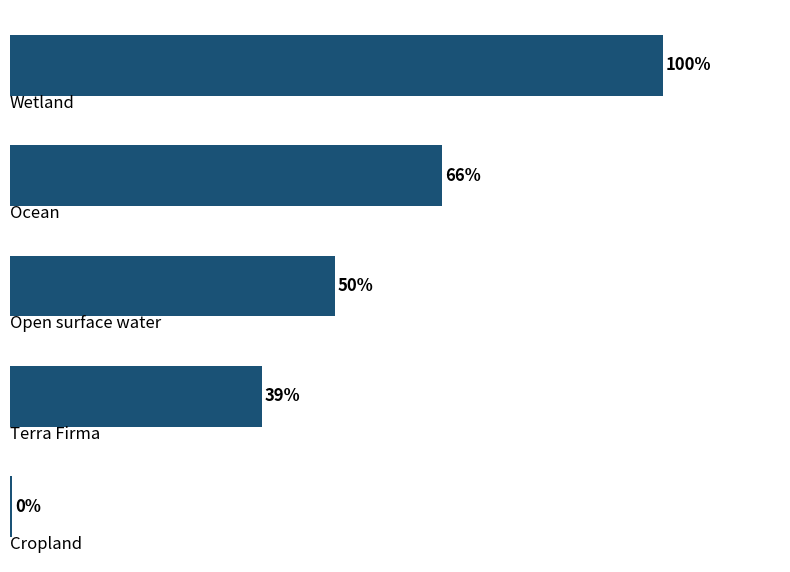

Are the bars horizontal?

Yes